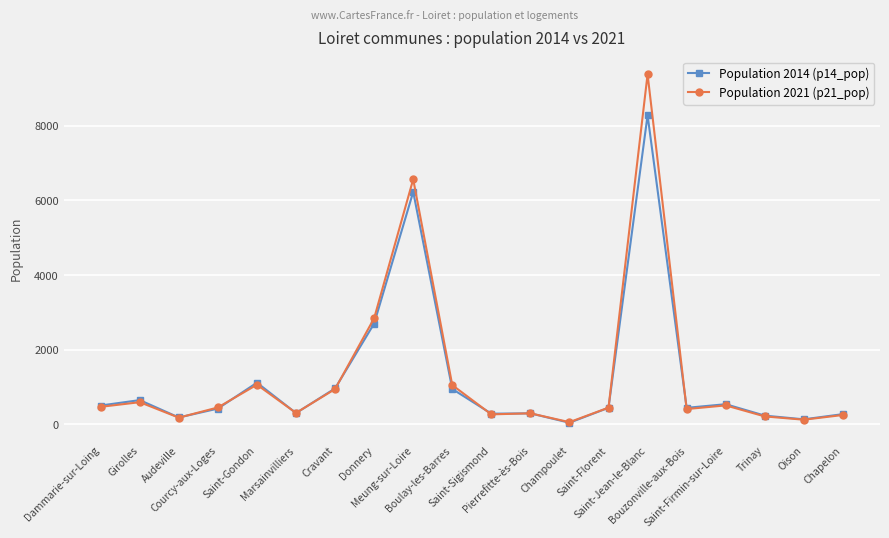

Read the Population 2021 (p21_pop) value at Marsainvilliers, to the nearest 100.

300